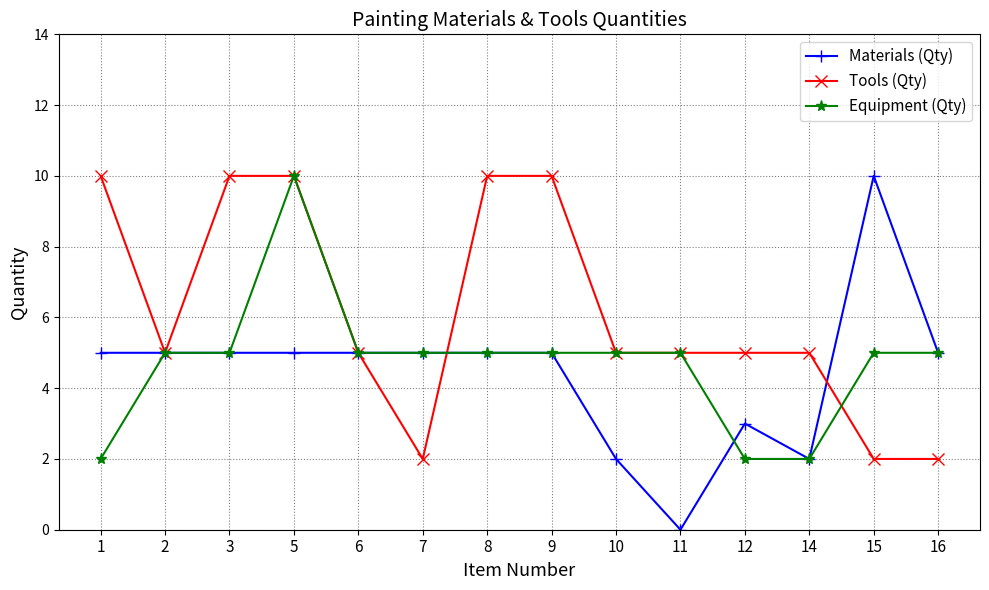

True or false: Materials (Qty) has more than 1 points higher than both neighbors.

True